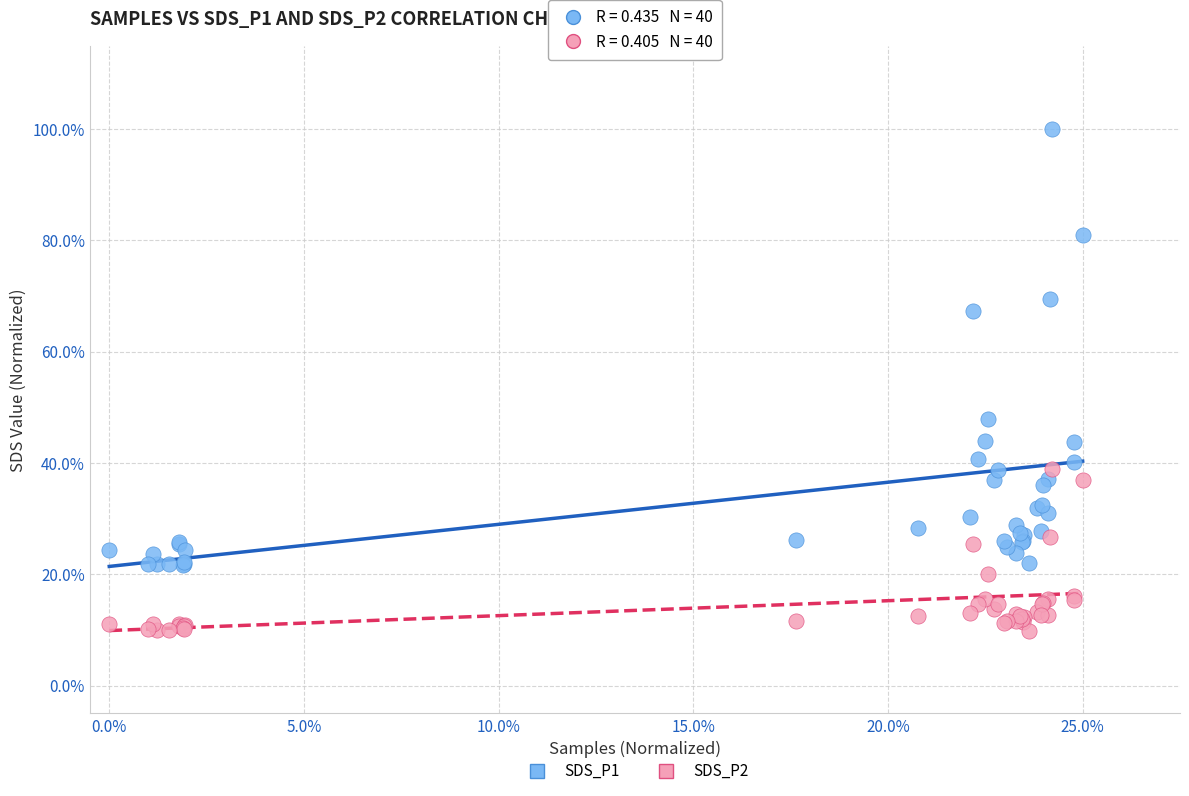

Which series reaches the minimum Y coordinate?

SDS_P2